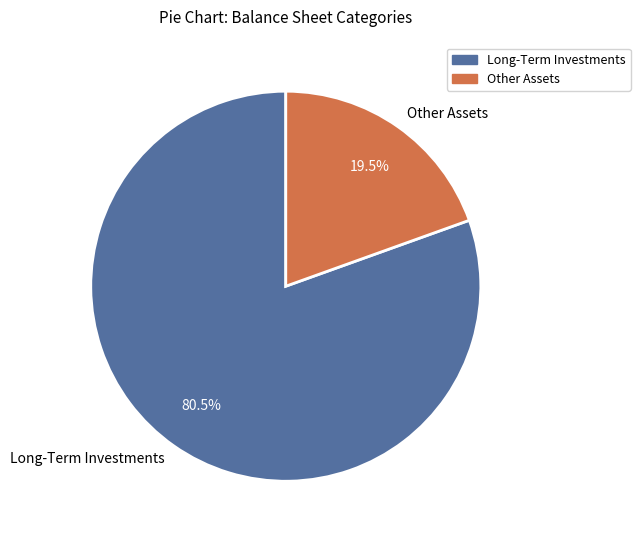

Is the sum of Other Assets and Long-Term Investments greater than half?

Yes